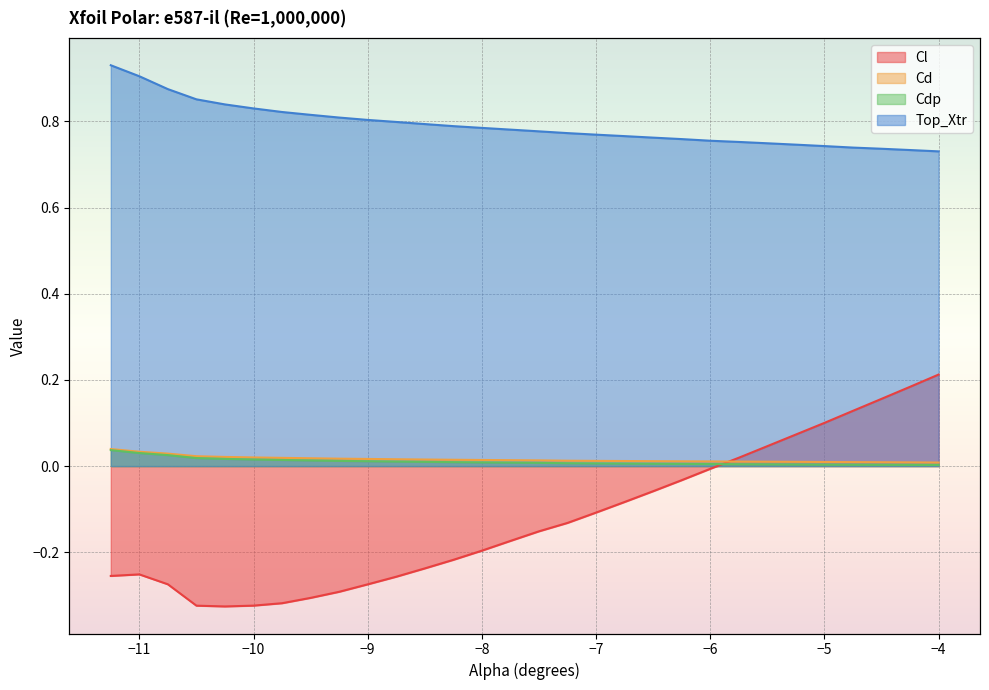

List the series in order of their peak value, highest first.

Top_Xtr, Cl, Cd, Cdp